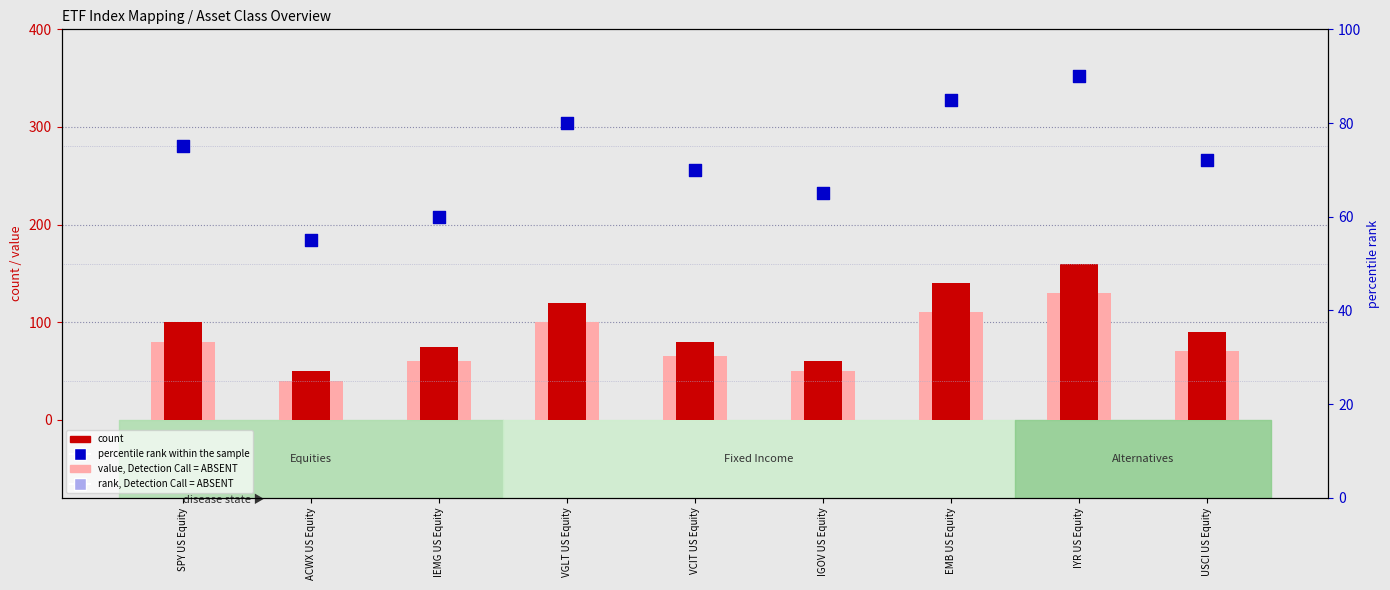

Which series contains the lowest Y value?

value, Detection Call = ABSENT